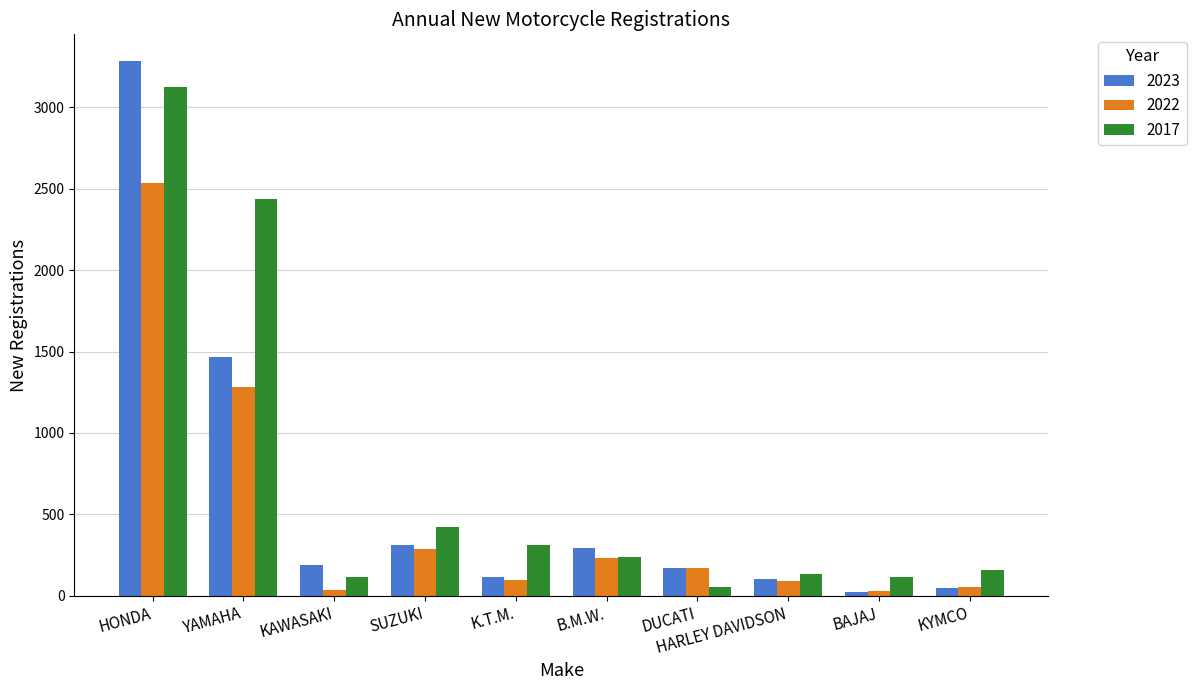

What is the value of the 2022 bar at the 7th from the left?

170